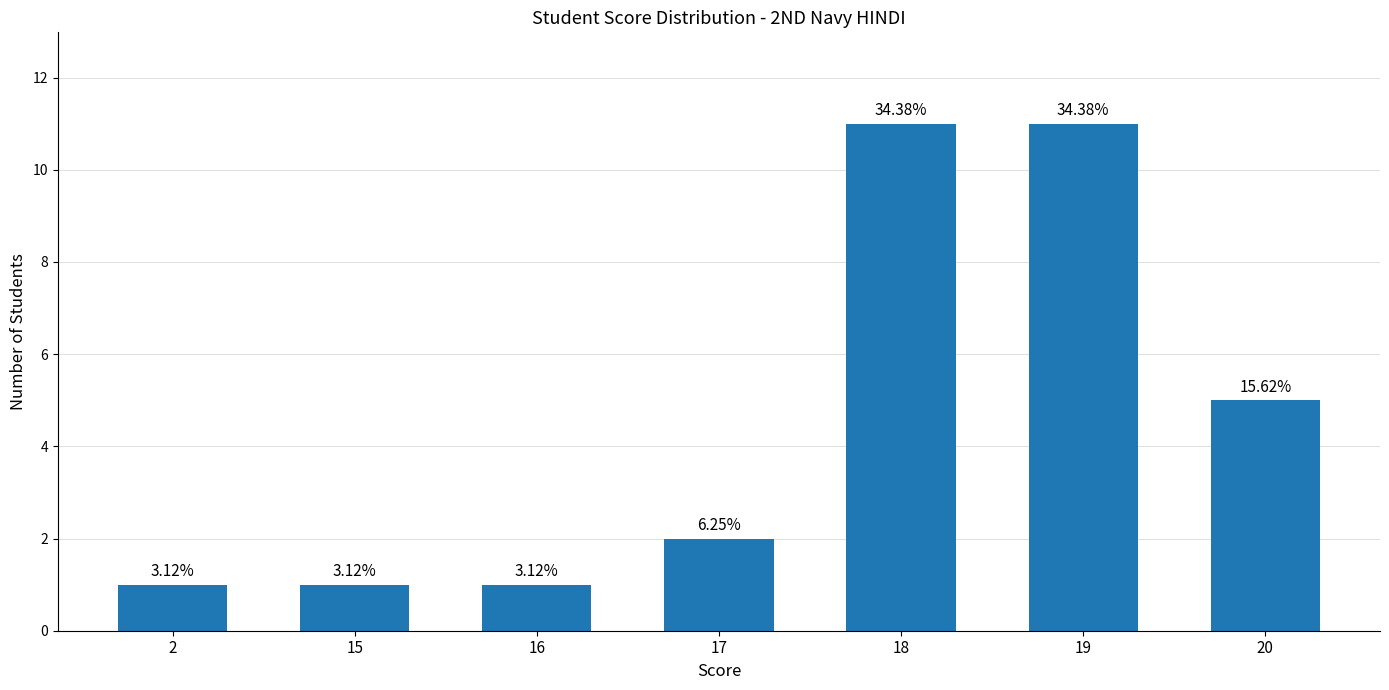

Reading left to right, extract all data points from this chart.

2=1	15=1	16=1	17=2	18=11	19=11	20=5